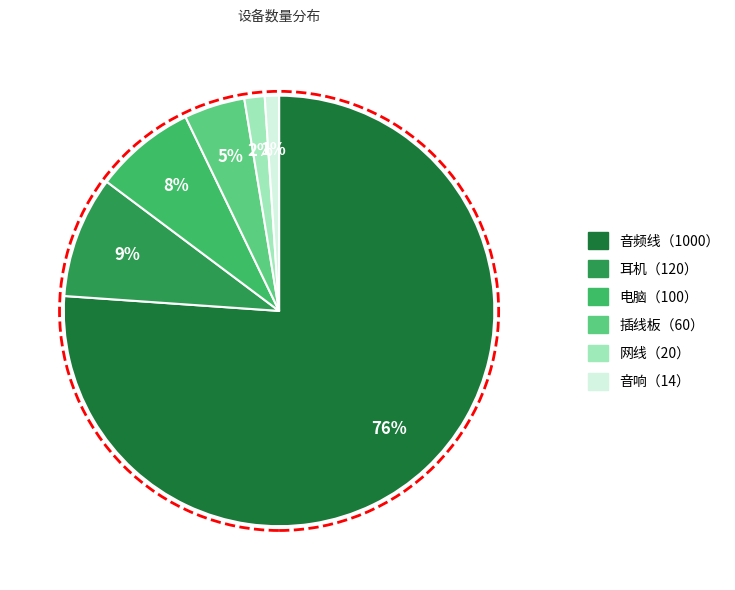

Is there any slice that represents more than half of the pie?

Yes